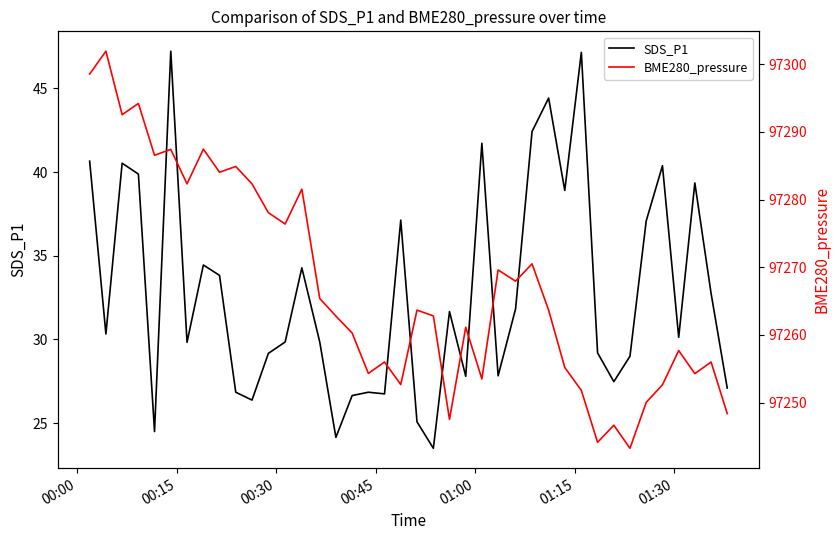

What is the maximum value for SDS_P1?

47.2